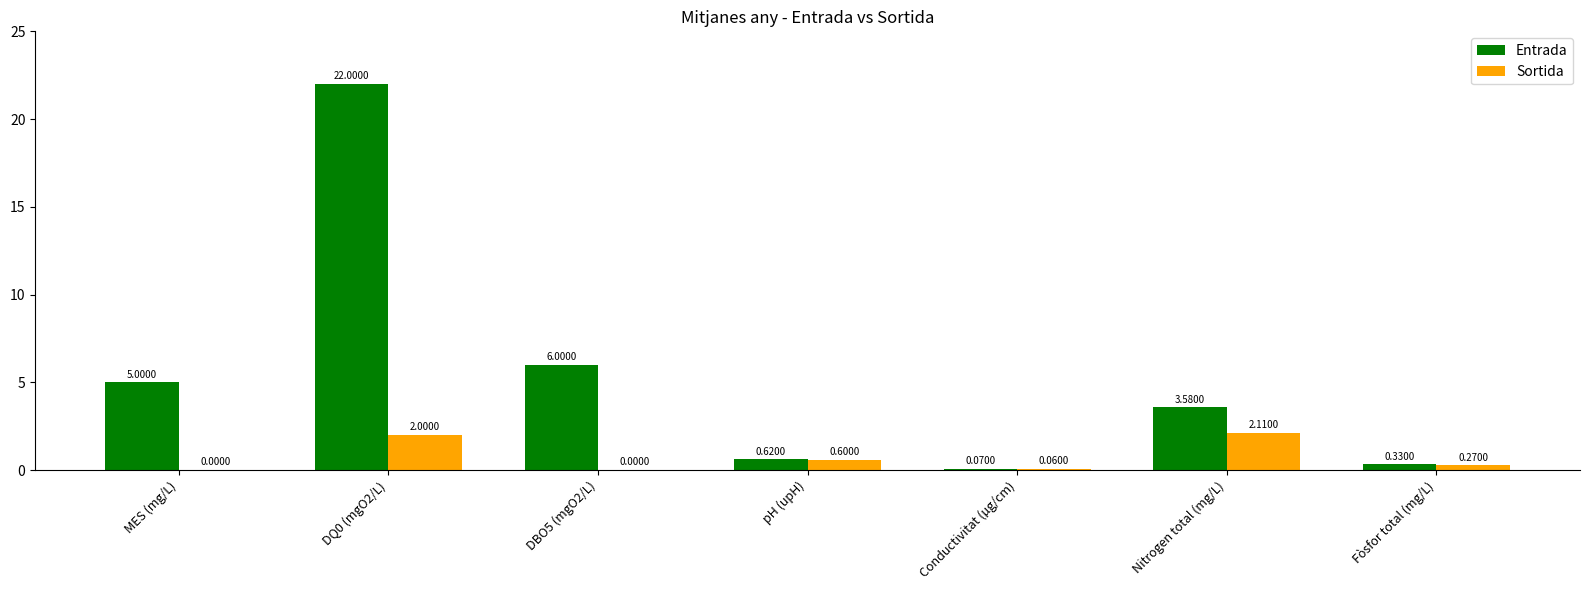

What are all the series names shown in the legend?

Entrada, Sortida